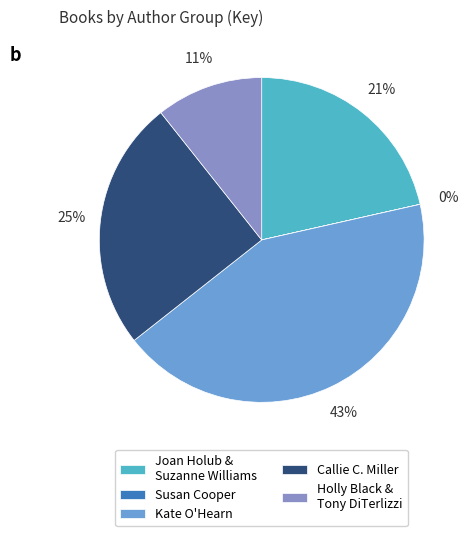

What percentage is the Joan Holub & Suzanne Williams slice, to the nearest percent?

21%